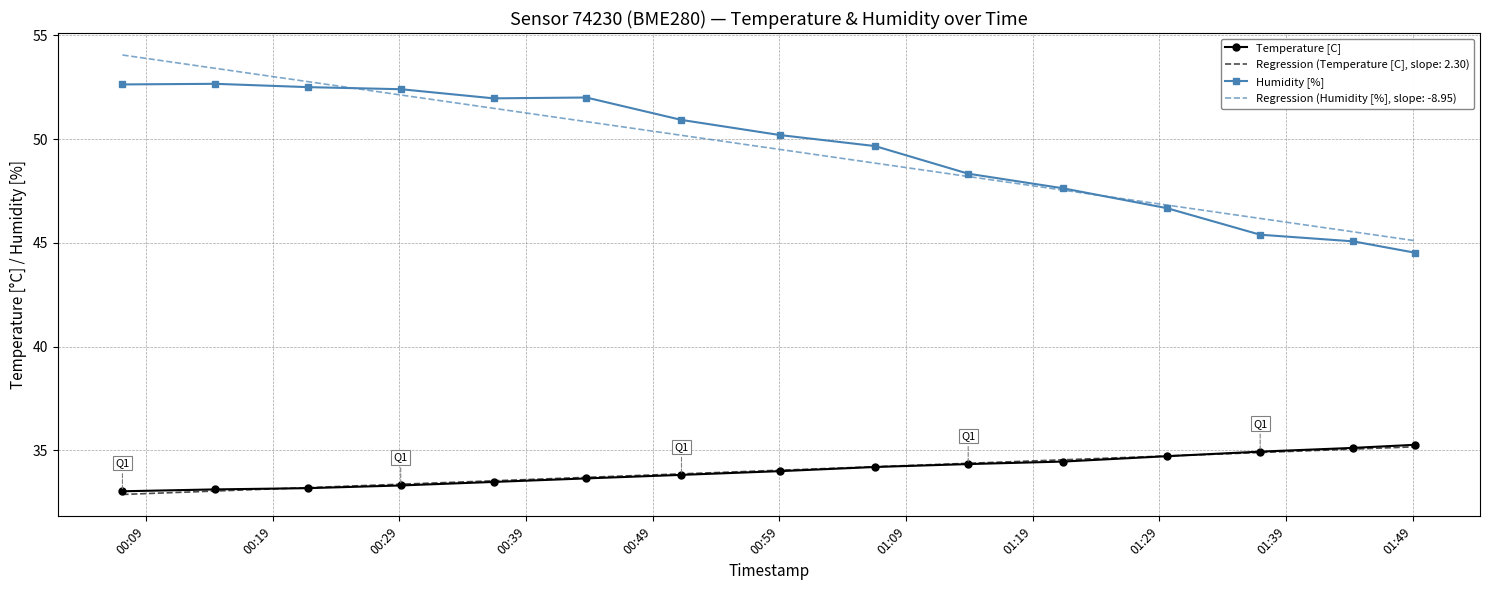

What is the minimum value for Temperature [C]?

33.0